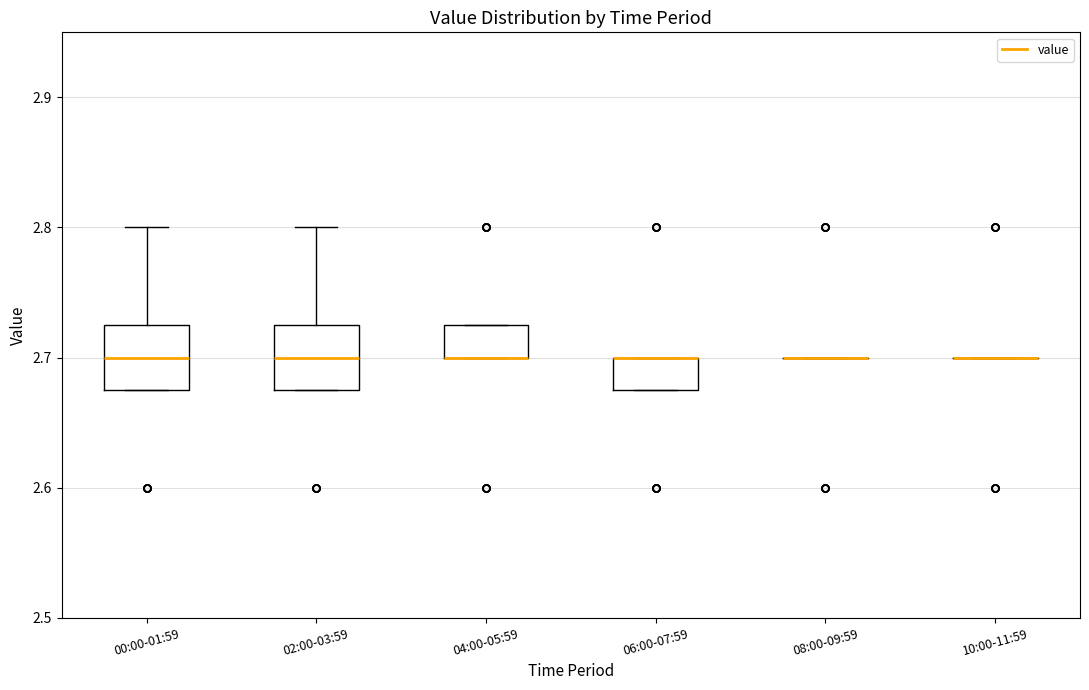

Reading left to right, transcribe this box plot: for each box, give where its median line is, the range the box spans, and where its two whiskers end, as read against the y-axis. The values are not printed on the chart, so give them approximately, as read against the axis.

00:00-01:59: median 2.70, box 2.68 to 2.73, whiskers 2.68 to 2.80
02:00-03:59: median 2.70, box 2.68 to 2.73, whiskers 2.68 to 2.80
04:00-05:59: median 2.70 (drawn on the box's lower edge), box 2.70 to 2.73, whiskers 2.70 to 2.73
06:00-07:59: median 2.70 (drawn on the box's upper edge), box 2.68 to 2.70, whiskers 2.68 to 2.70
08:00-09:59: box collapsed to a line at 2.70, whiskers 2.70 to 2.70
10:00-11:59: box collapsed to a line at 2.70, whiskers 2.70 to 2.70